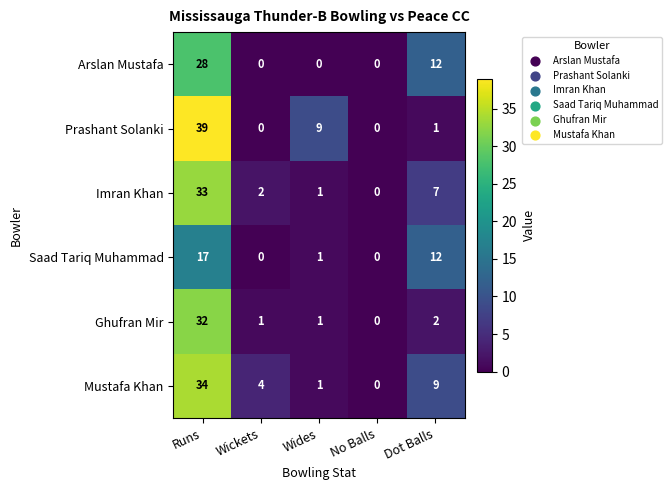

The Ghufran Mir series shows 1 at Wickets. True or false?

True